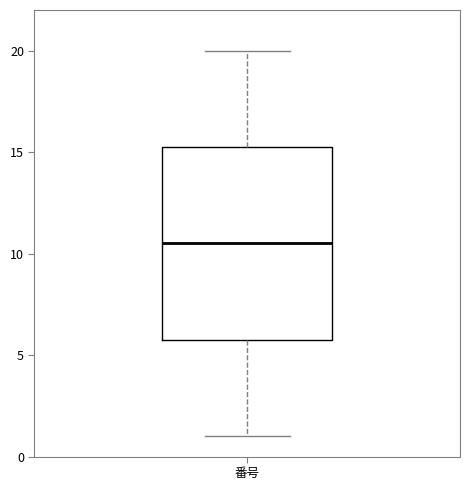

Where is the upper edge of the box for 番号 on the y-axis? The values are not printed on the chart, so give them approximately, as read against the axis.

15.5